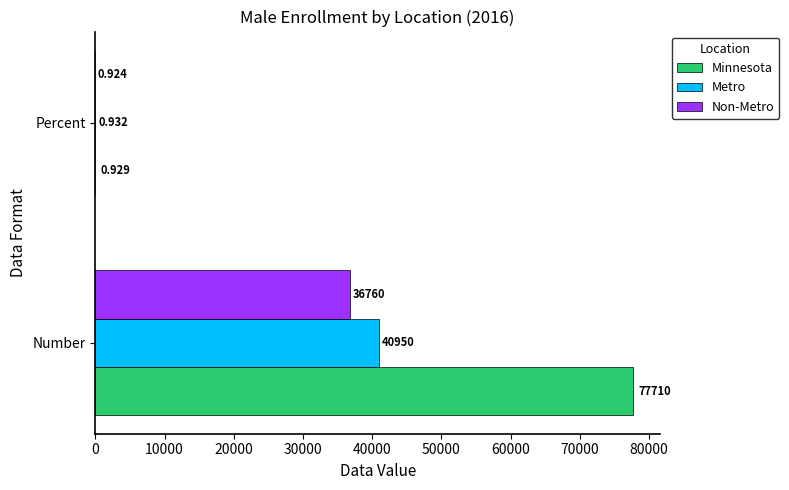

What is the highest value of the Non-Metro series?

36760.0